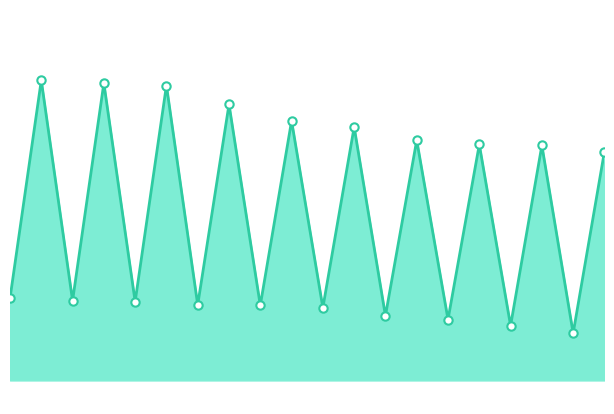

What is the average value?

2154